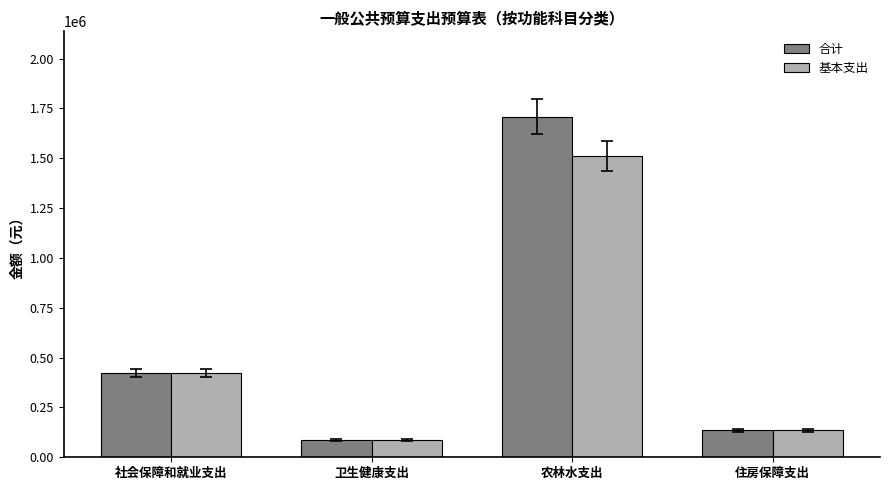

At which label does 基本支出 reach its peak?

农林水支出